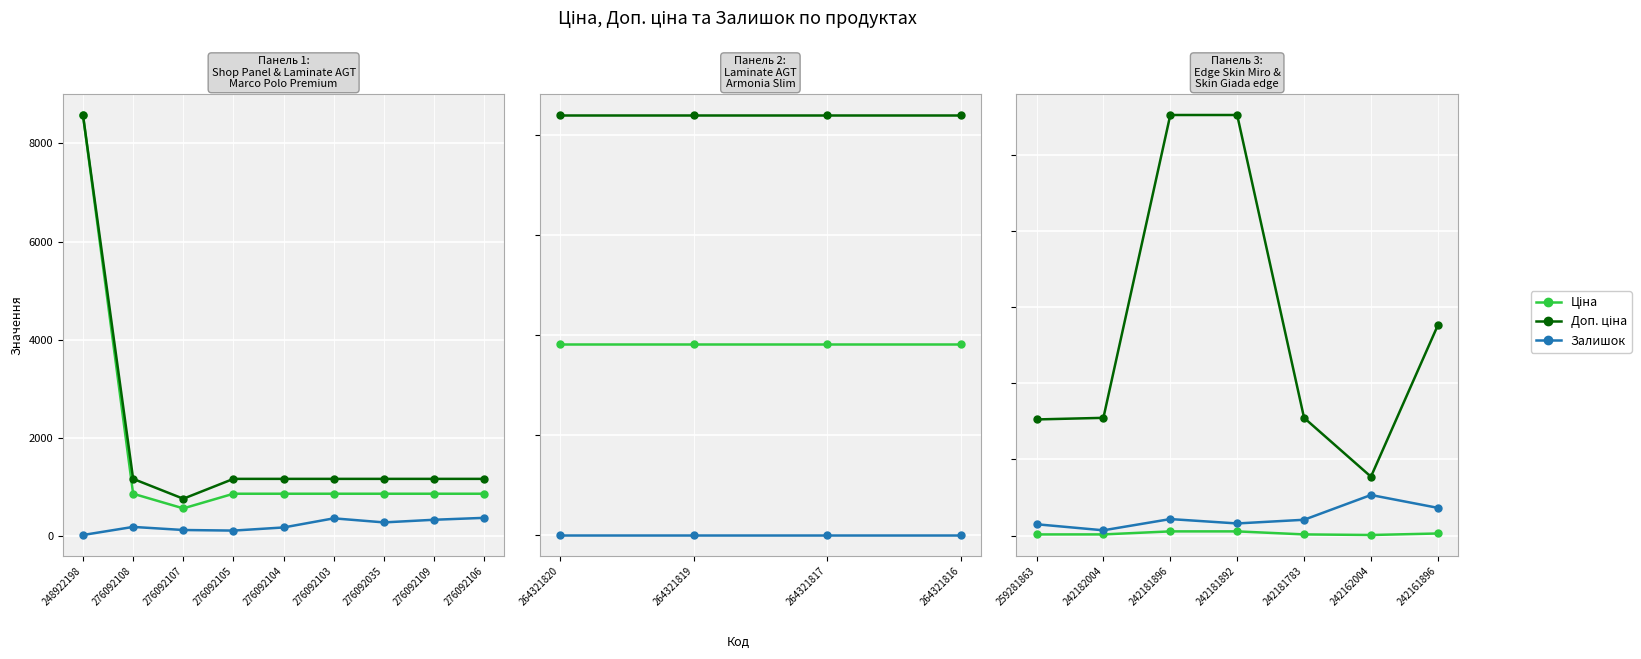

True or false: Залишок and Доп. ціна cross at least once.

False